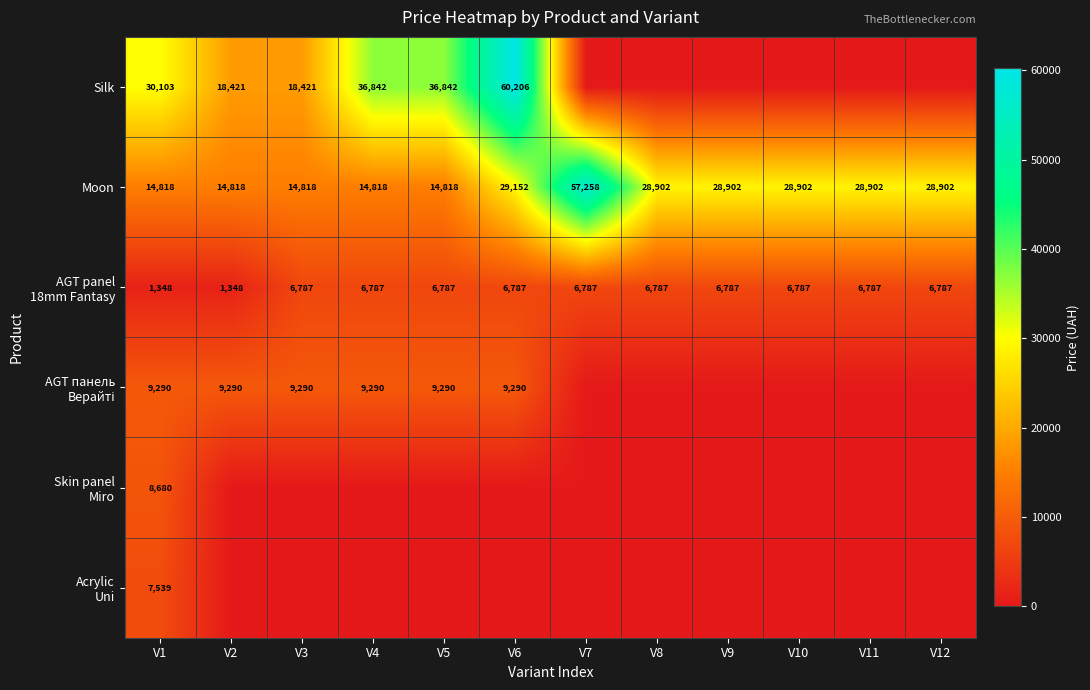

True or false: Moon has a value of 28902 at V12.

True